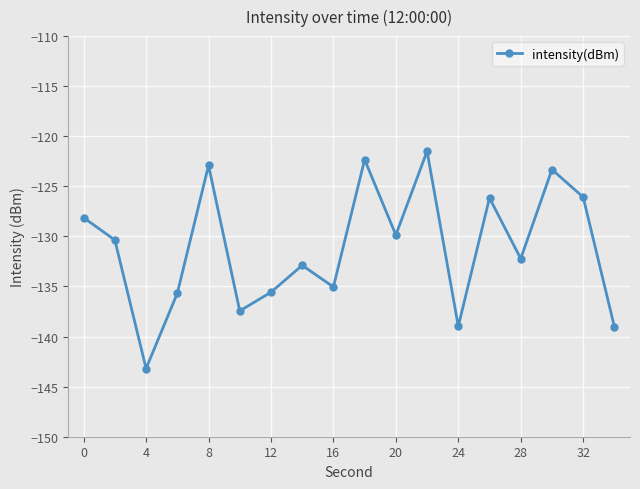

What is the difference between the maximum and minimum values?

21.7